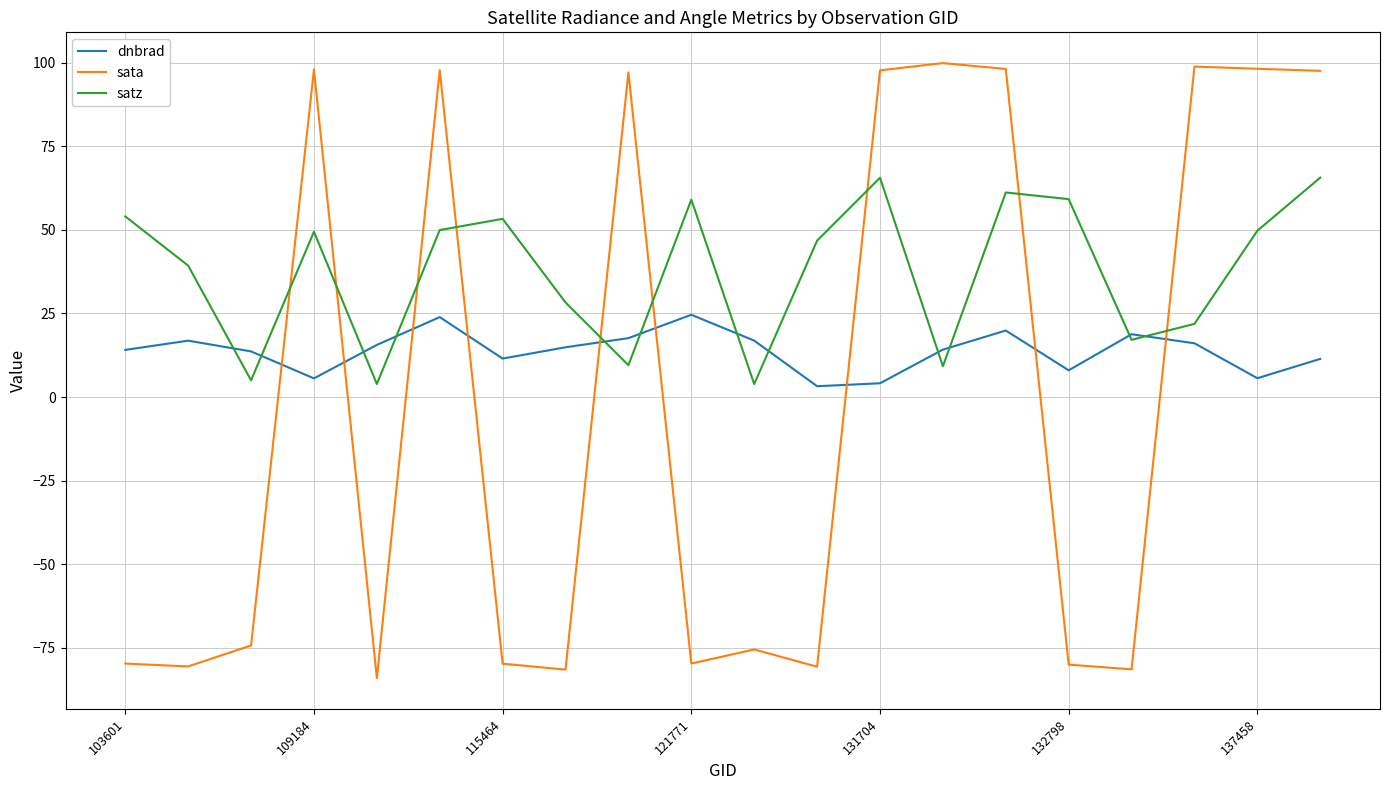

Is this an area chart (filled region under the line)?

No